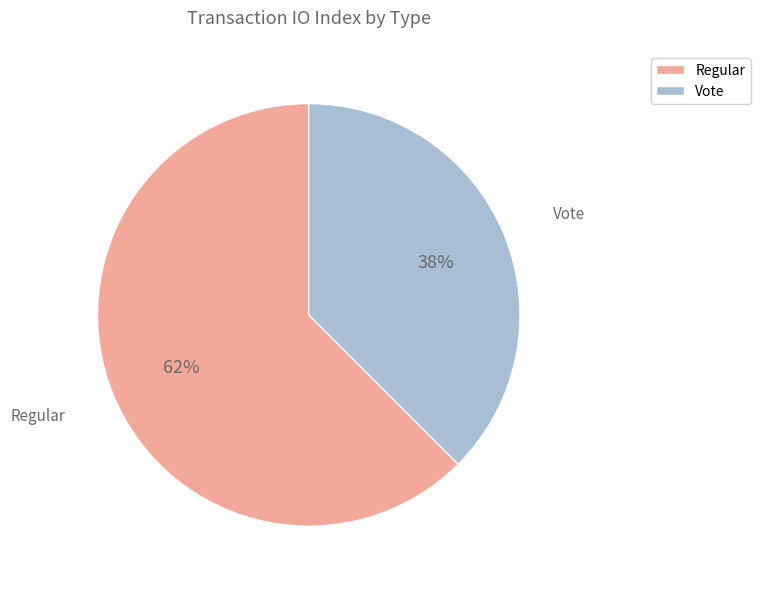

To the nearest percent, what portion does Vote represent?

38%